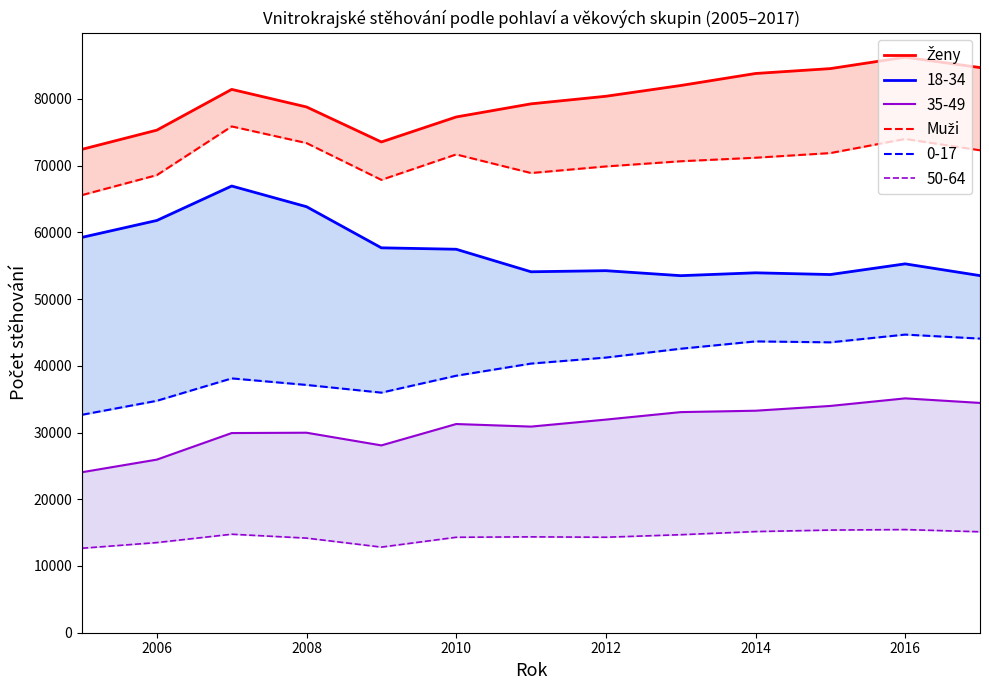

How many data points in Muži are above 71177?

6